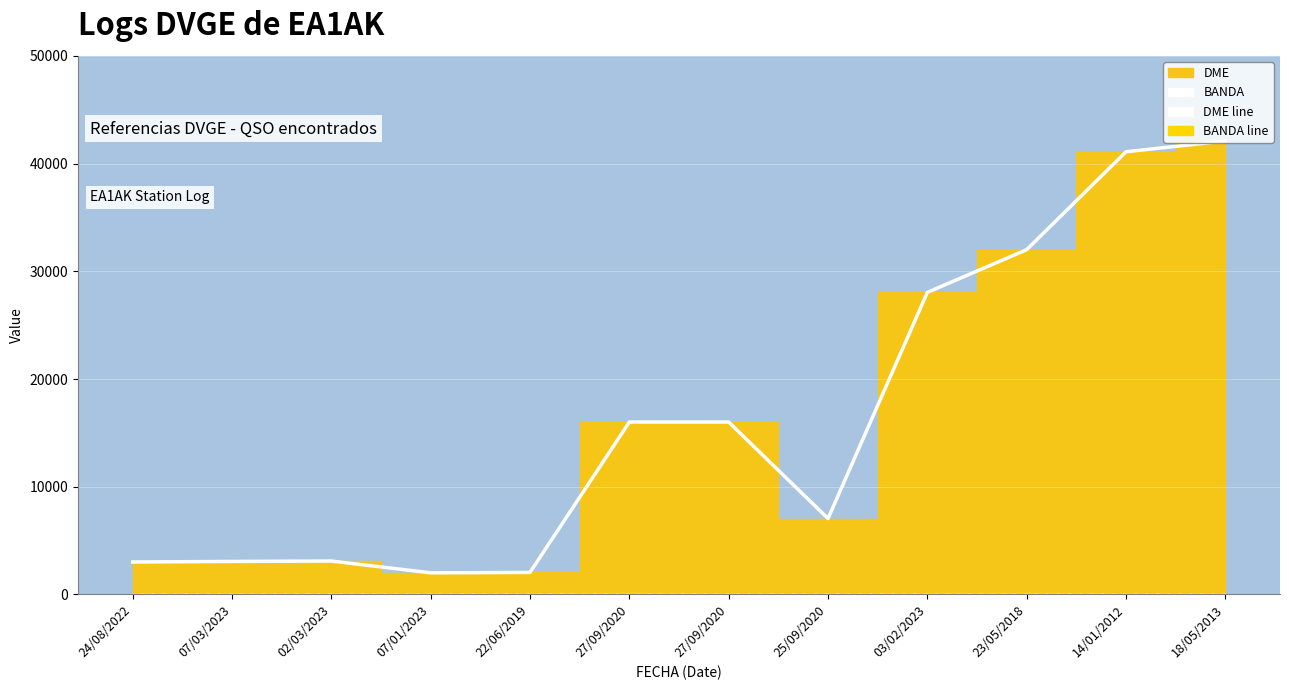

Is it true that DME line equals 41095 at 14/01/2012?

True